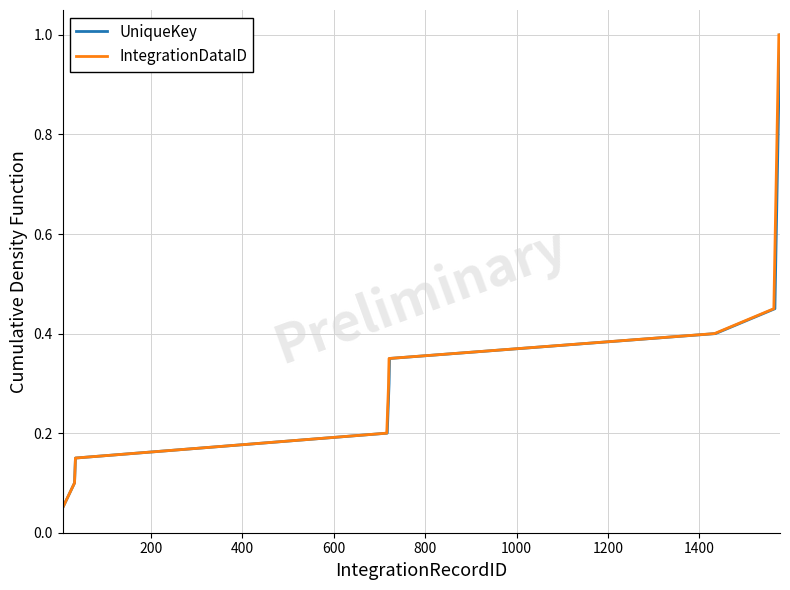

True or false: UniqueKey and IntegrationDataID intersect in this chart.

False